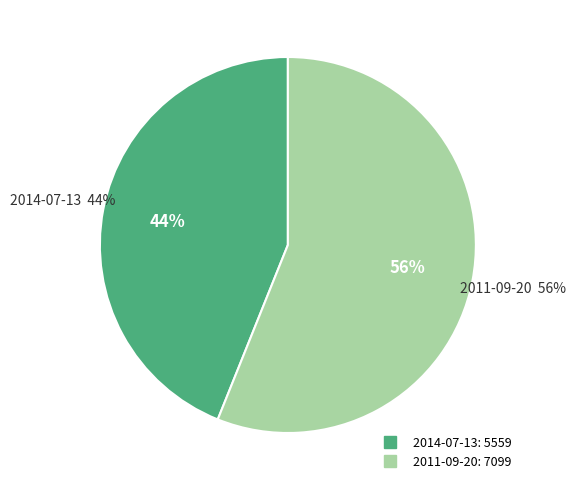

Which category has the smallest portion of the pie?

2014-07-13